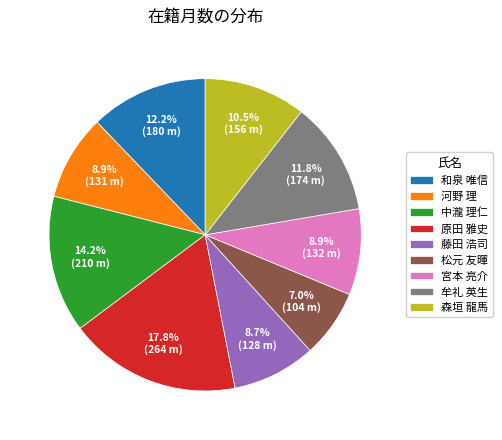

How many segments does this pie chart have?

9